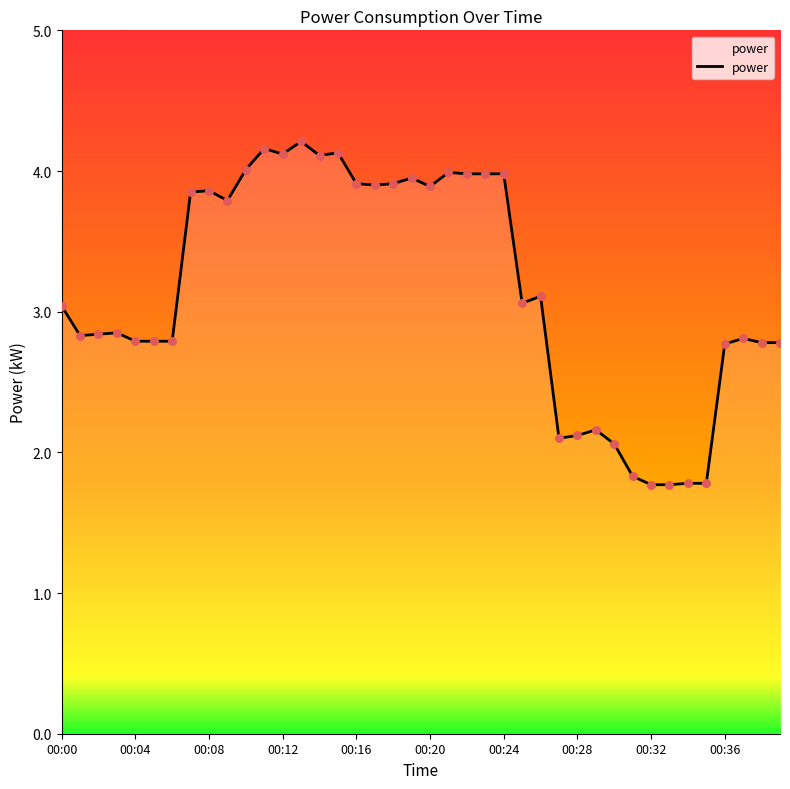

What is the difference between the maximum and minimum values?

2.4